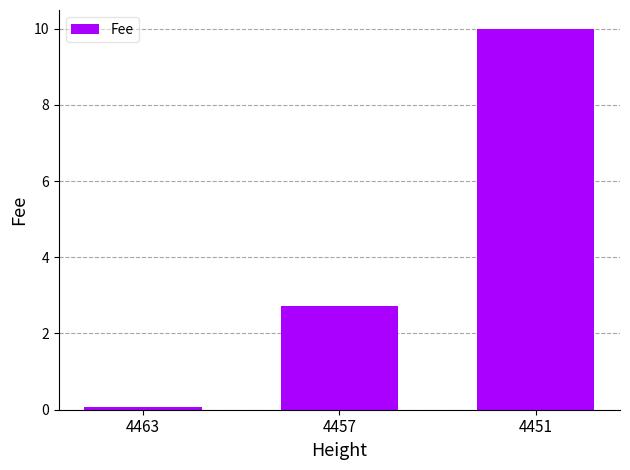

Reading right to left, what are all the values shown in this chart?

4451=10.0	4457=2.7	4463=0.1